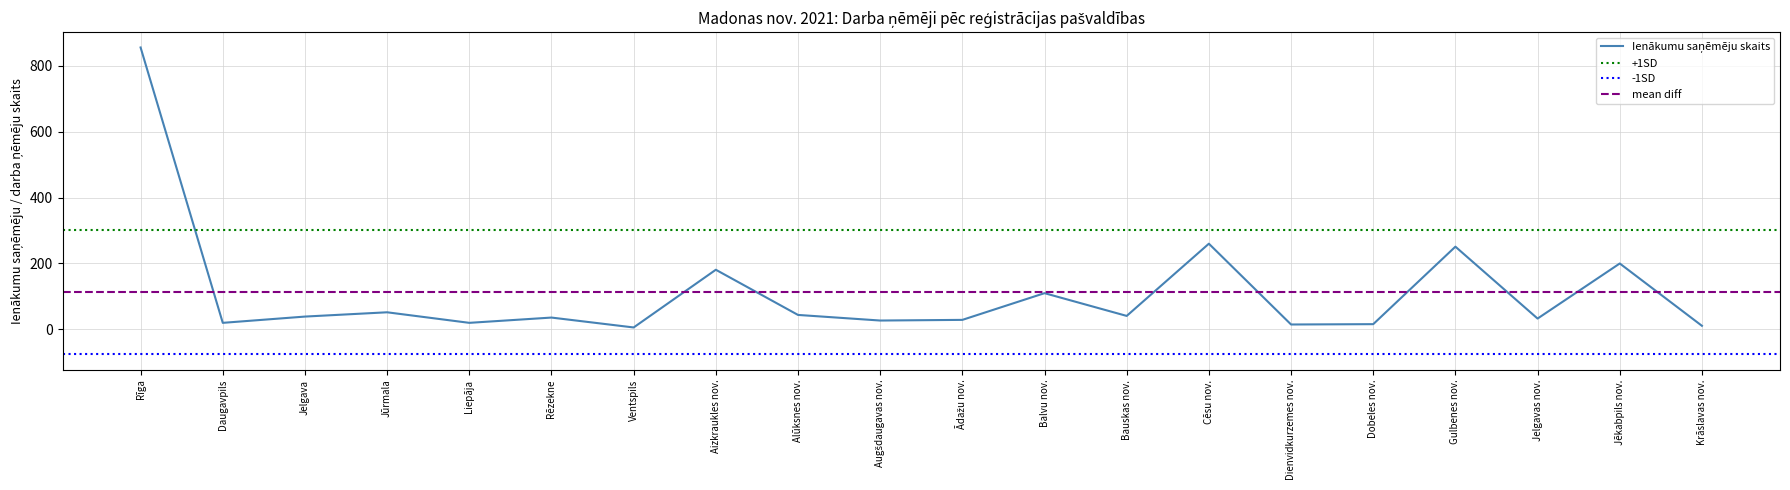

What is the greatest value displayed?

855